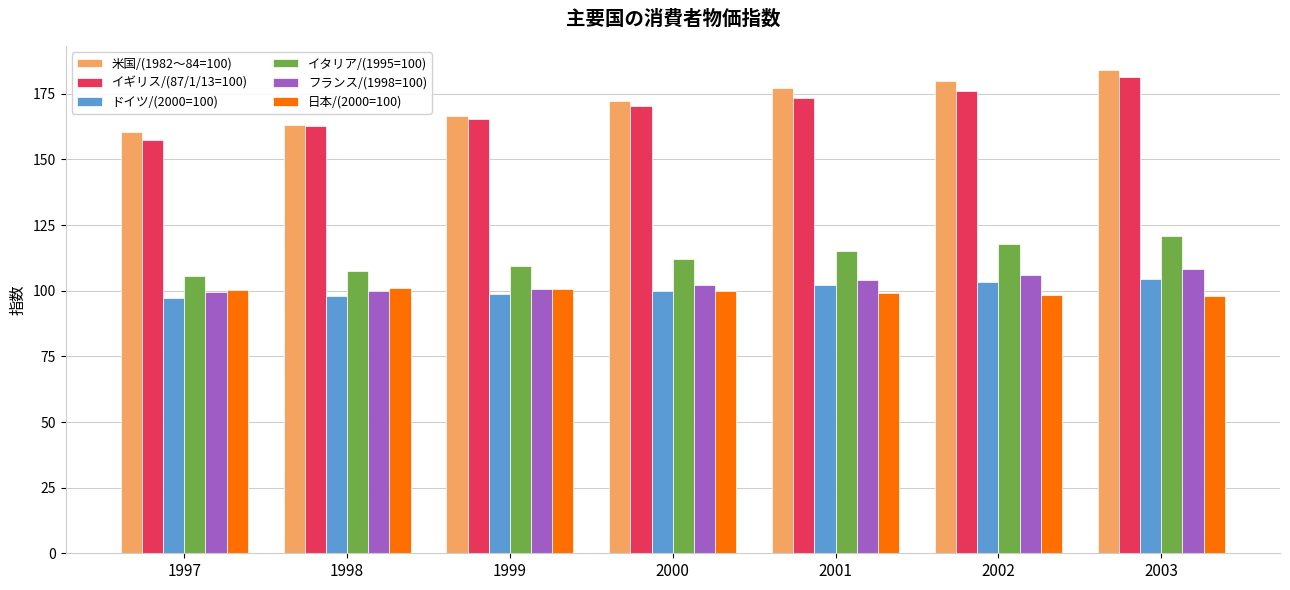

The ドイツ/(2000=100) series shows 98.6 at 1999. True or false?

True